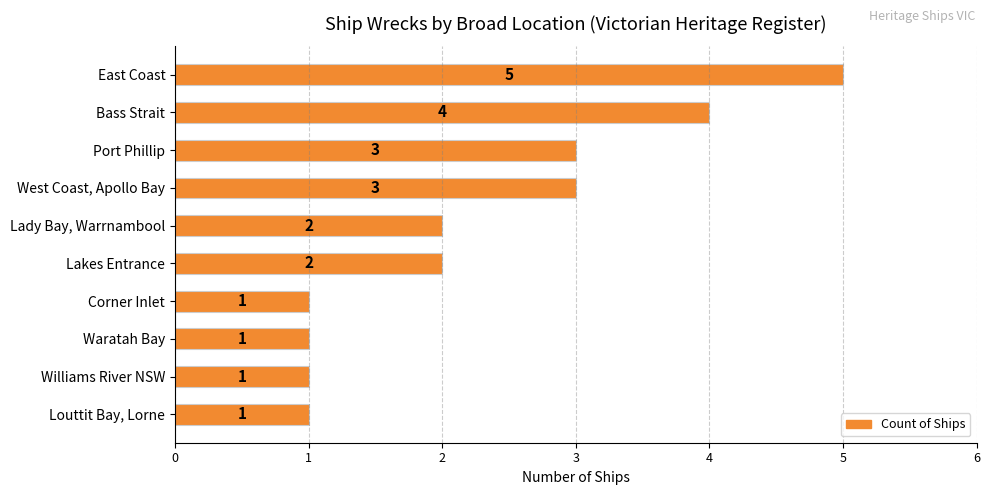

What is the sum of all values?

23